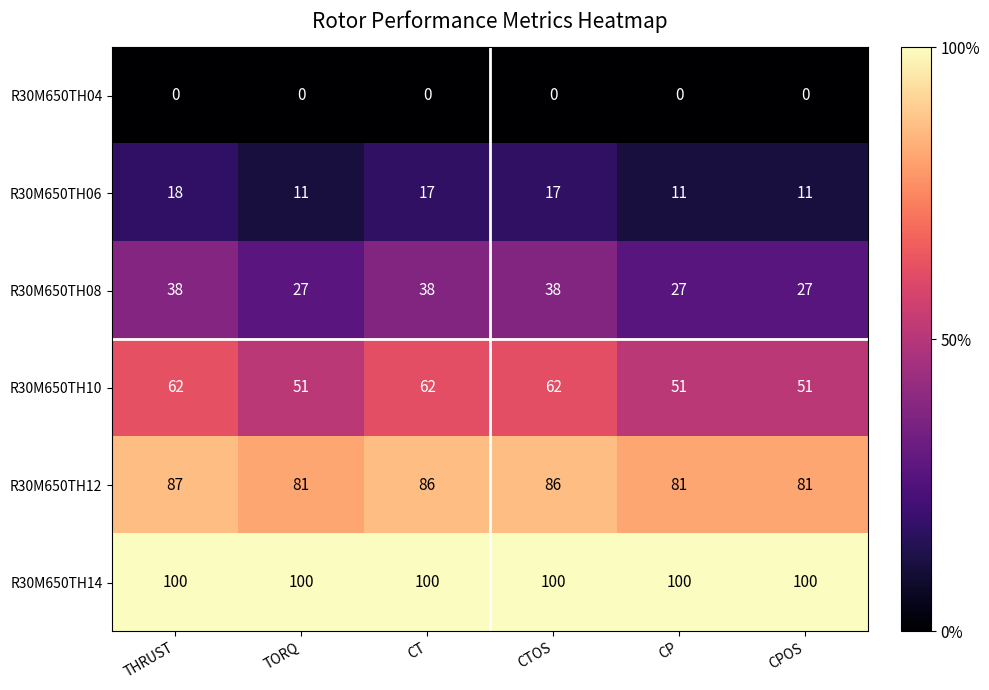

Count the number of data series in this chart.

6